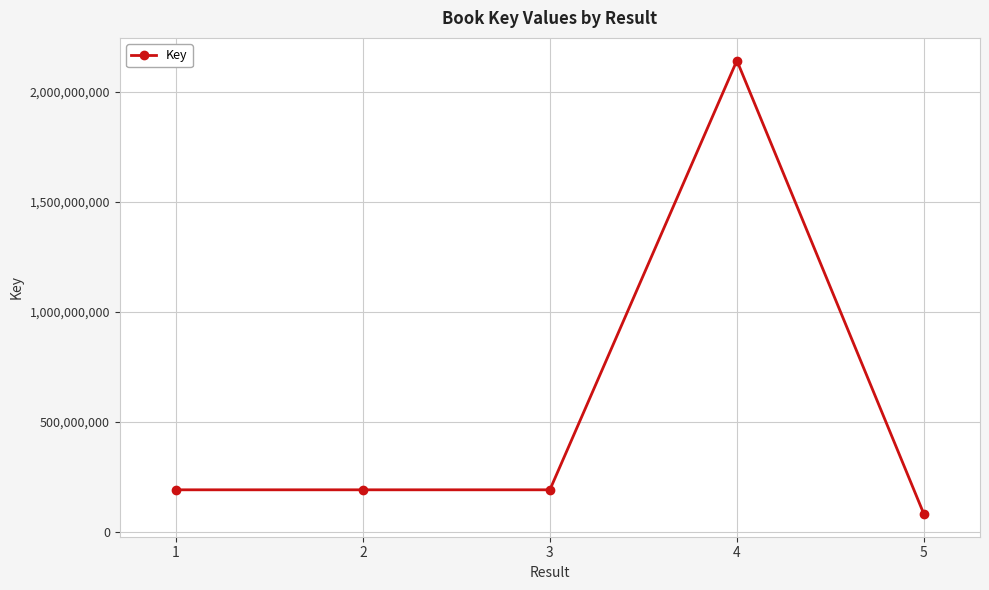

Approximately how many times larger is the value at 4 compared to 3?

11.2